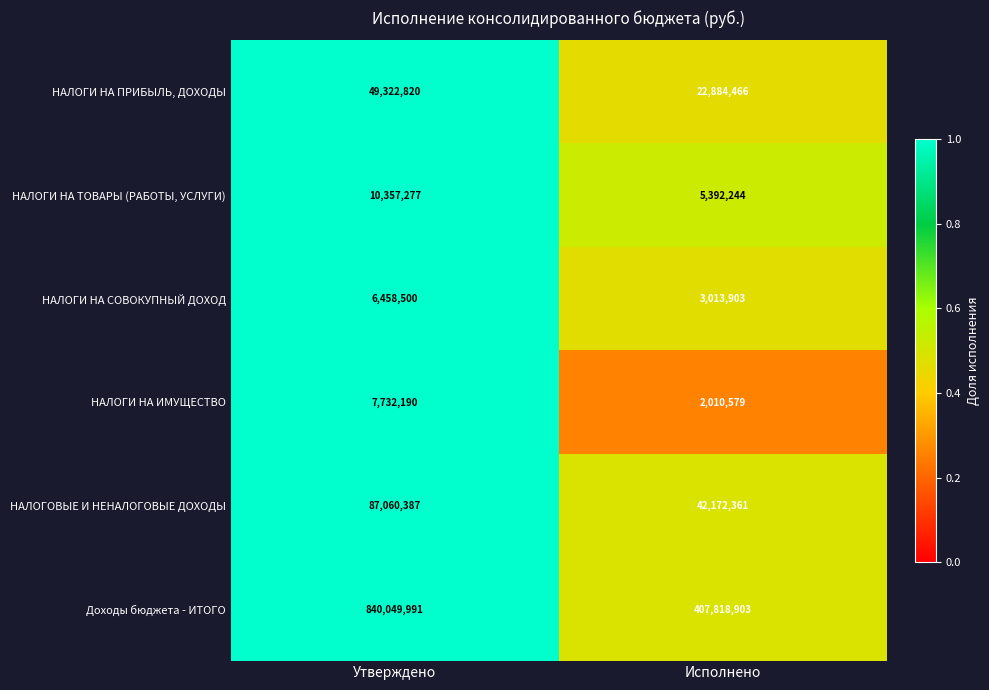

Reading left to right, transcribe all the data shown in this chart.

НАЛОГИ НА ПРИБЫЛЬ, ДОХОДЫ: 49322820	22884466
НАЛОГИ НА ТОВАРЫ (РАБОТЫ, УСЛУГИ): 10357277	5392244
НАЛОГИ НА СОВОКУПНЫЙ ДОХОД: 6458500	3013903
НАЛОГИ НА ИМУЩЕСТВО: 7732190	2010579
НАЛОГОВЫЕ И НЕНАЛОГОВЫЕ ДОХОДЫ: 87060387	42172361
Доходы бюджета - ИТОГО: 840049991	407818903